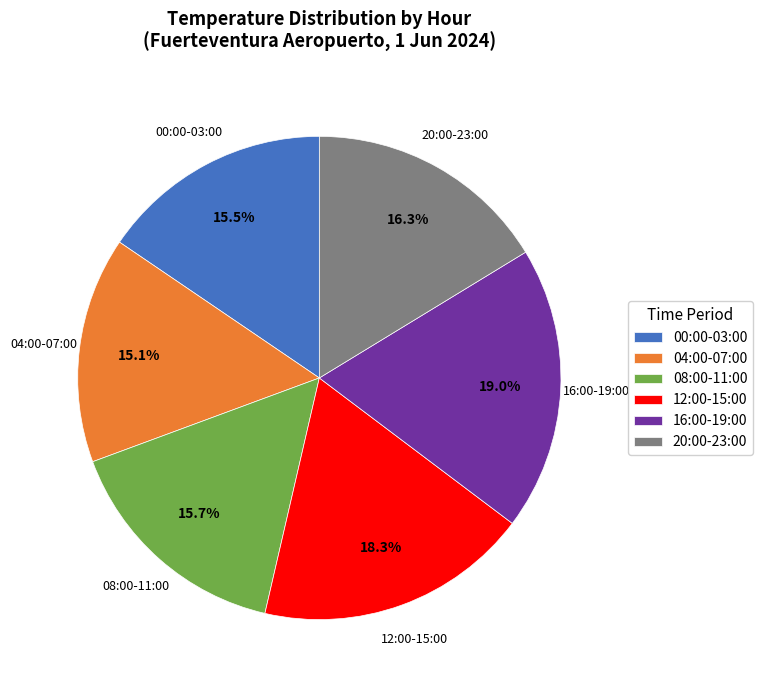

Count the number of slices in the pie.

6